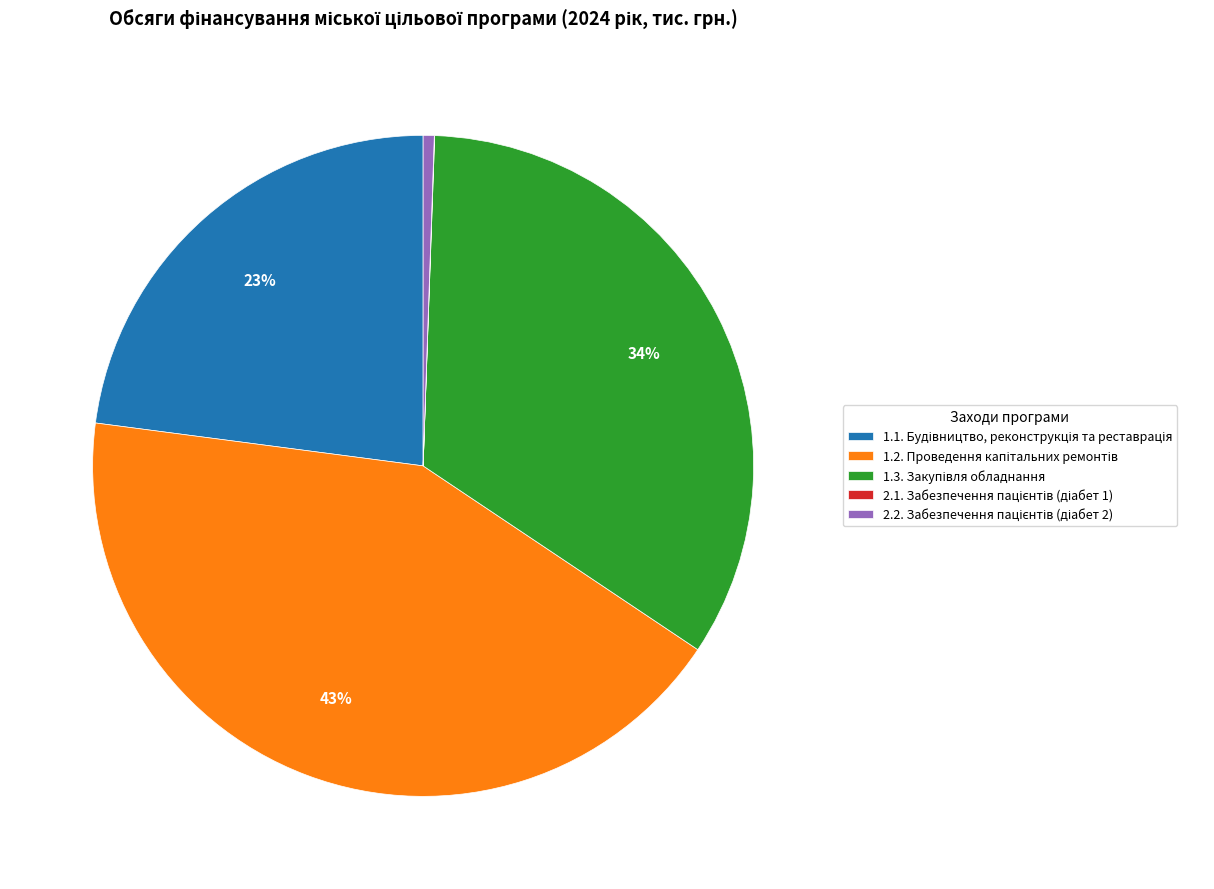

Is there a majority slice in this chart?

No